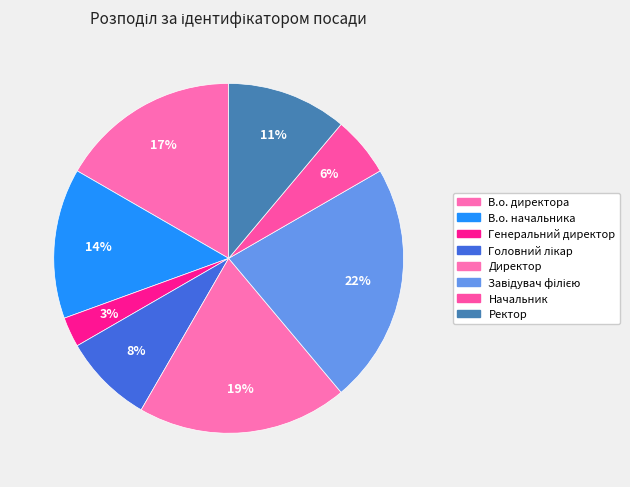

To the nearest percent, what portion does В.о. директора represent?

17%